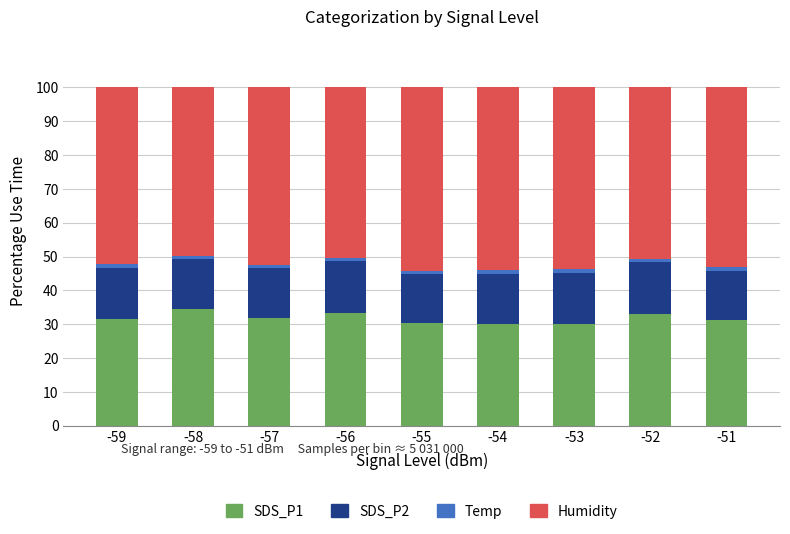

How many categories are shown in the chart?

9